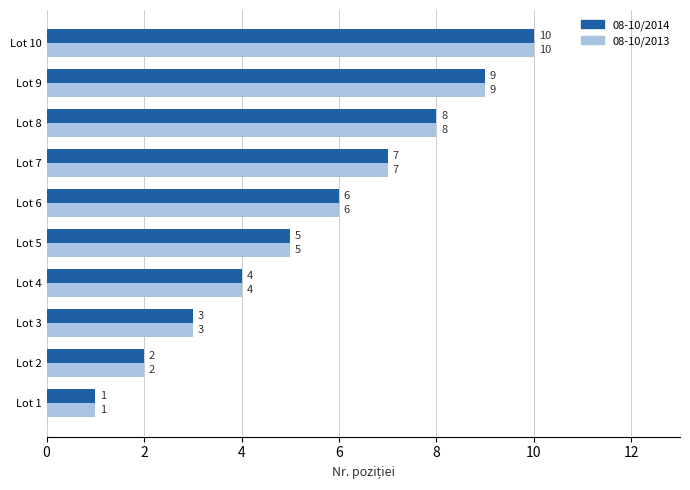

Which category has the lowest value across all series?

Lot 1